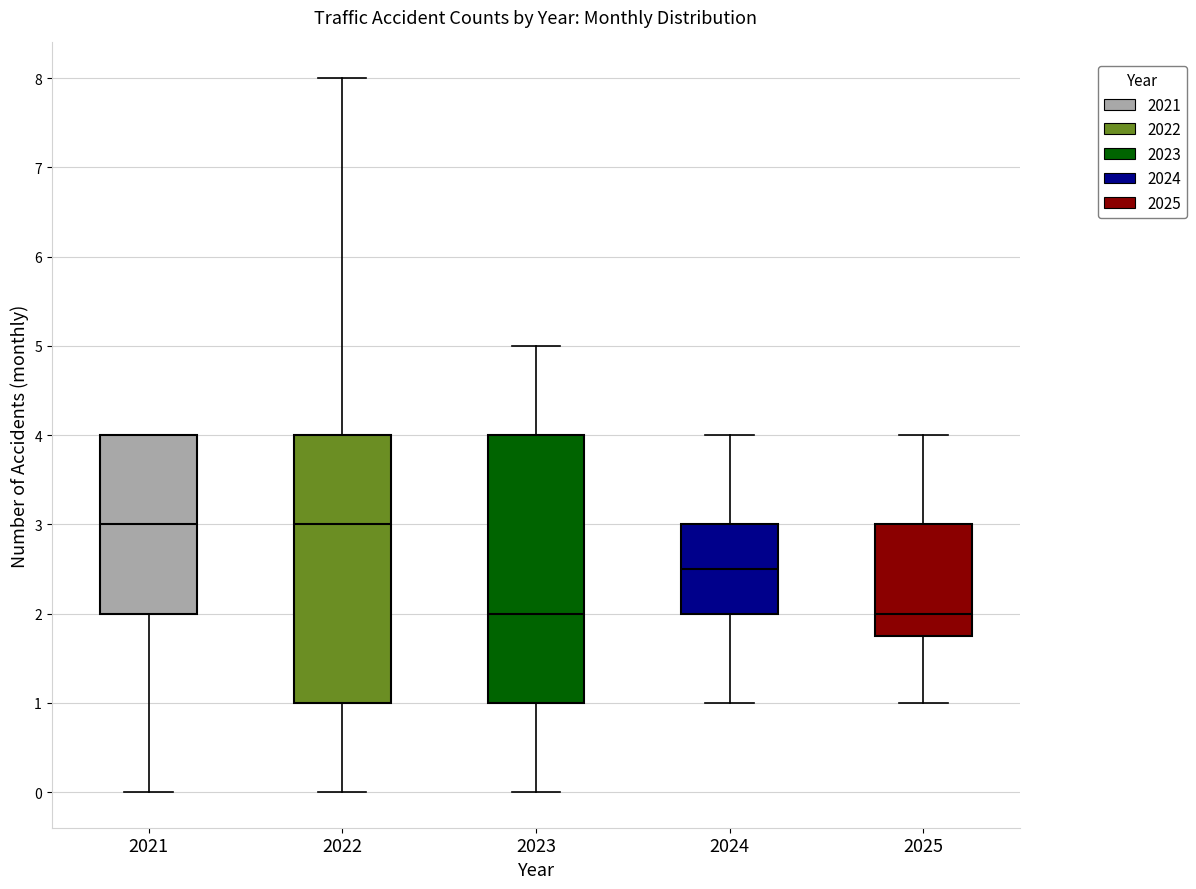

Where does the upper whisker of the box at x = 2024 end on the y-axis? The values are not printed on the chart, so give them approximately, as read against the axis.

4.0